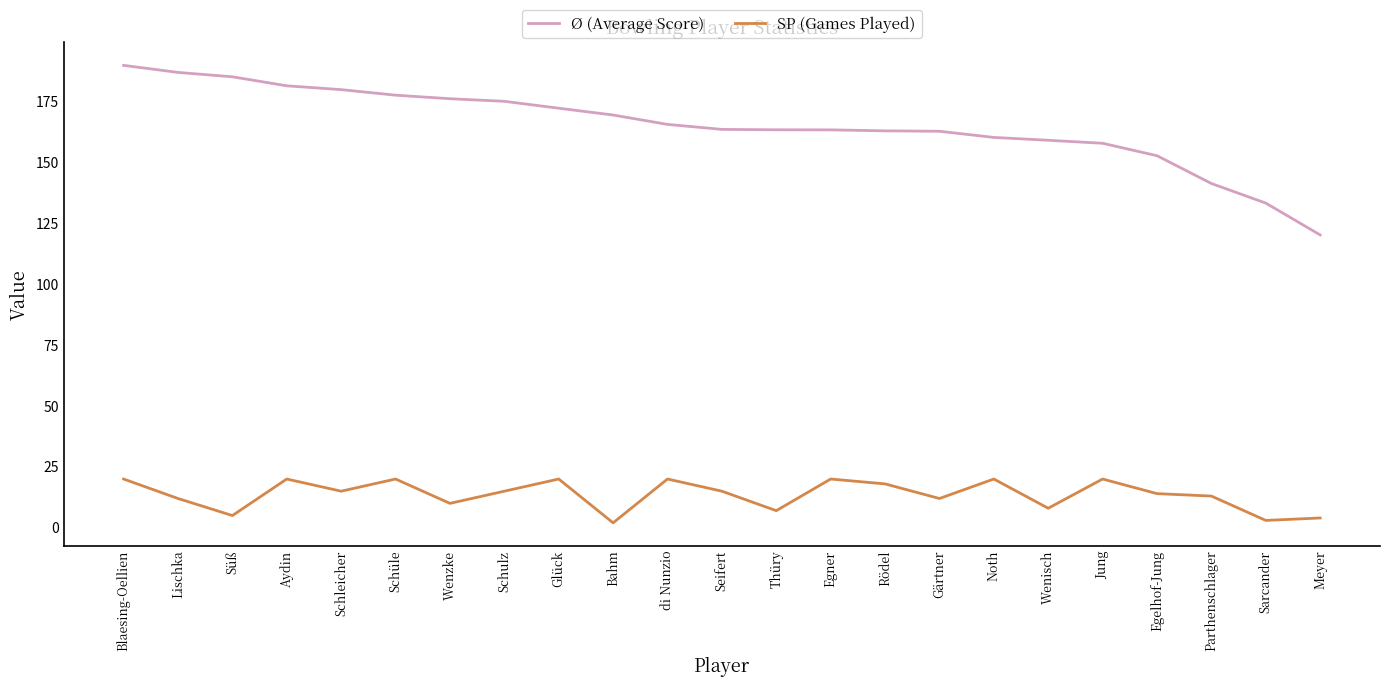

What are all the series names shown in the legend?

Ø (Average Score), SP (Games Played)